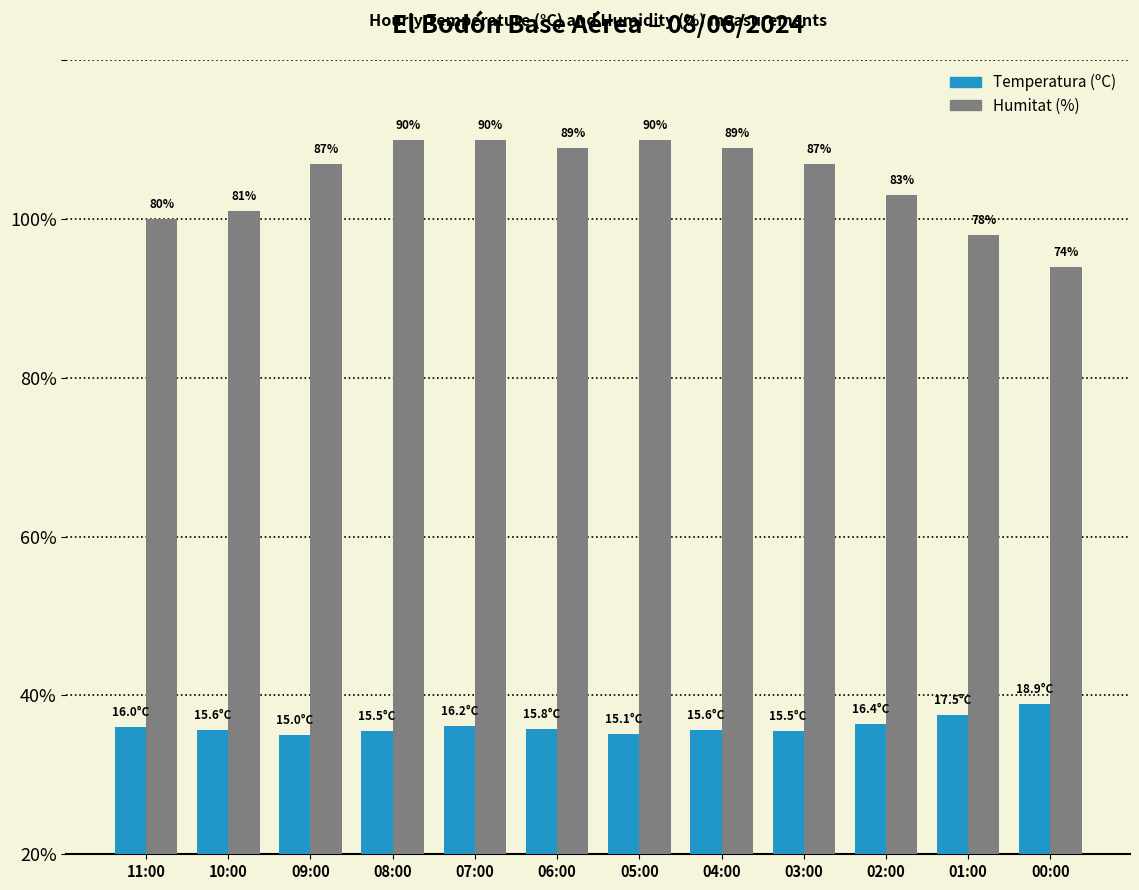

Are the bars horizontal?

No